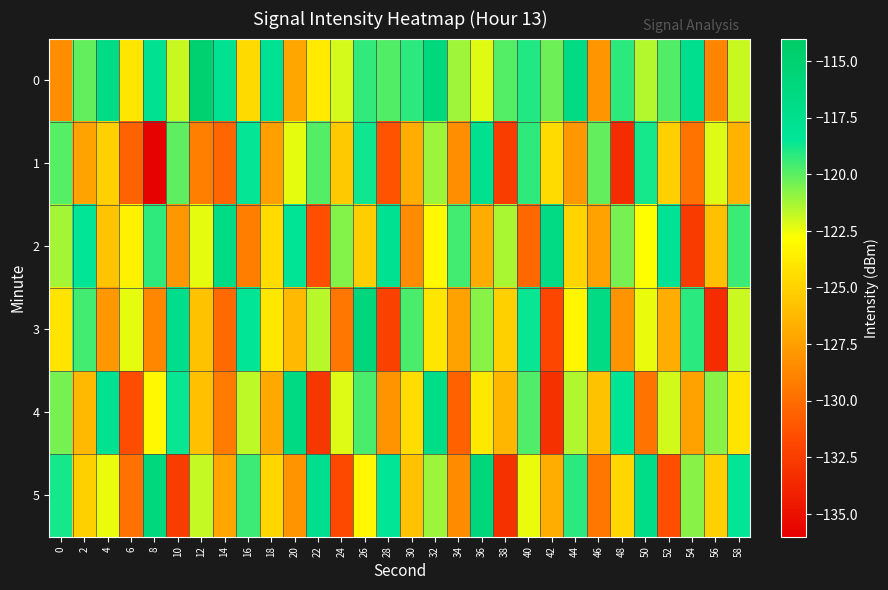

Rank the series at 22 from highest to lowest value.

5, 1, 3, 0, 2, 4